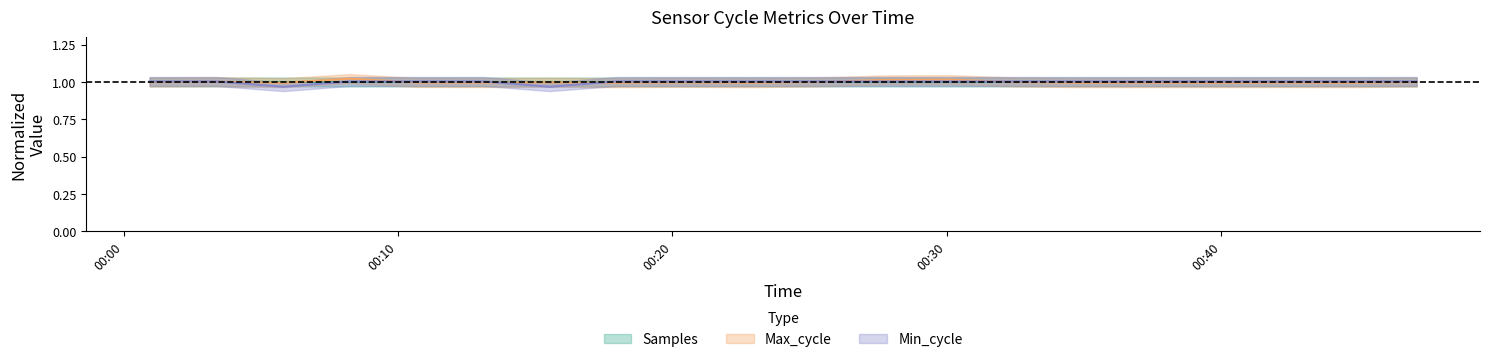

What is the maximum value for Samples?

1.0